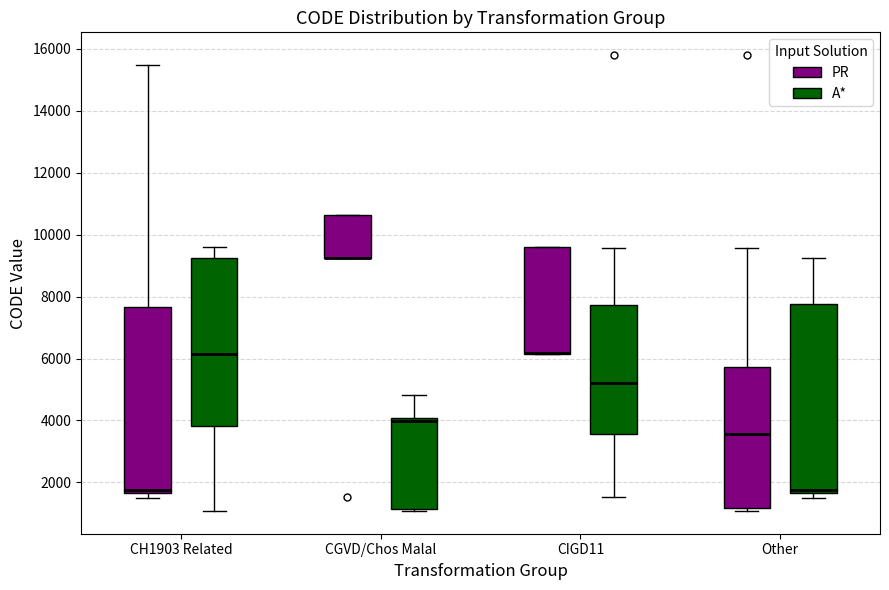

Reading left to right, read every box against the y-axis: the position of its median line, the range the box covers, and the ends of its whiskers. The values are not printed on the chart, so give them approximately, as read against the axis.

CH1903 Related (PR): median 1800, box 1600 to 7600, whiskers 1600 (just below the box's lower edge) to 15400
CH1903 Related (A*): median 6200, box 3800 to 9200, whiskers 1000 to 9600
CGVD/Chos Malal (PR): median 9200 (drawn on the box's lower edge), box 9200 to 10600, whiskers 9200 to 10600
CGVD/Chos Malal (A*): median 4000 (just below the box's upper edge), box 1200 to 4000, whiskers 1000 to 4800
CIGD11 (PR): median 6200 (drawn on the box's lower edge), box 6200 to 9600, whiskers 6200 to 9600
CIGD11 (A*): median 5200, box 3600 to 7800, whiskers 1600 to 9600
Other (PR): median 3600, box 1200 to 5800, whiskers 1000 to 9600
Other (A*): median 1800, box 1600 to 7800, whiskers 1600 (just below the box's lower edge) to 9200